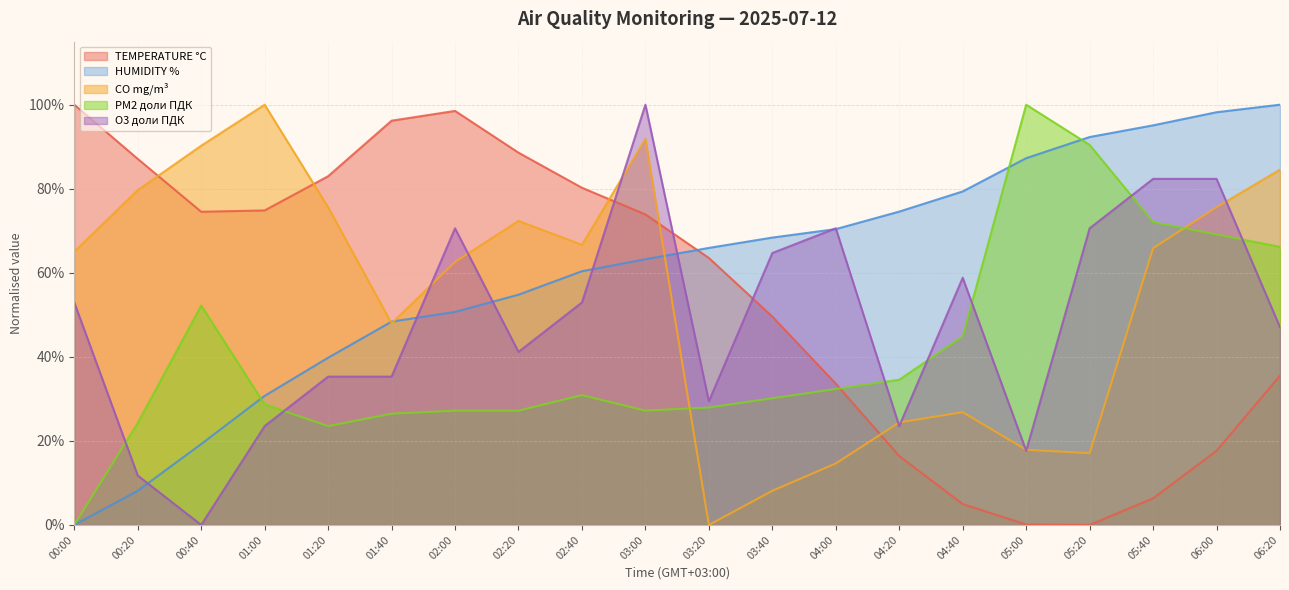

How many values in CO mg/m³ are above zero?

19